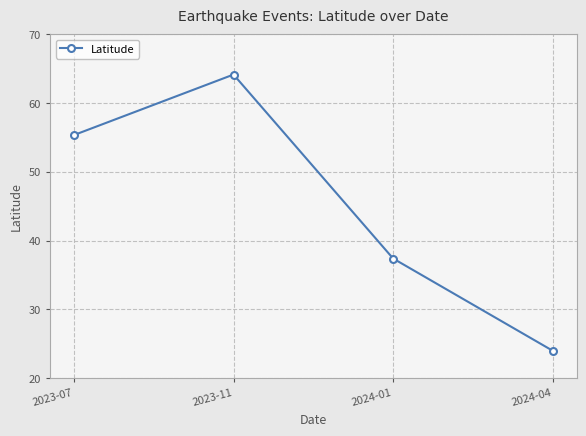

Reading left to right, transcribe all the data shown in this chart.

2023-07=55.3	2023-11=64.1	2024-01=37.4	2024-04=24.0